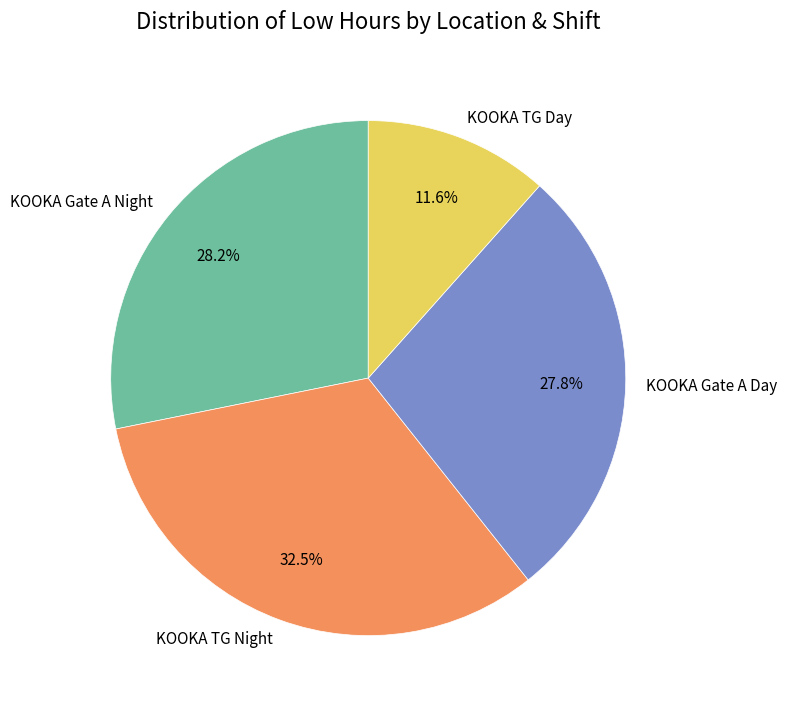

To the nearest percent, what is the combined percentage of KOOKA TG Day and KOOKA Gate A Day?

39%